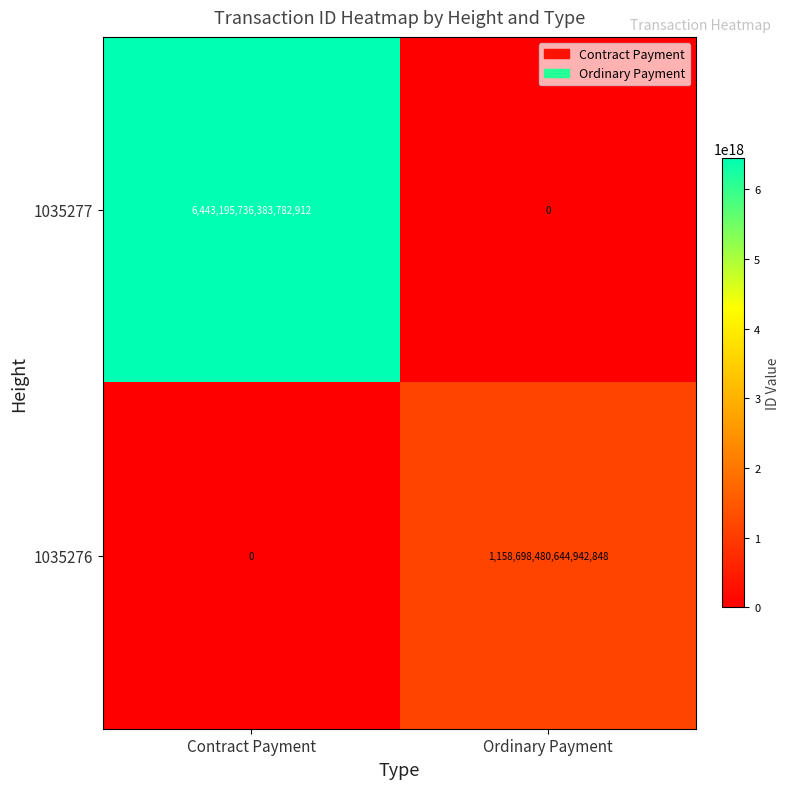

Between Contract Payment and Ordinary Payment, which series saw the biggest shift?

1035277